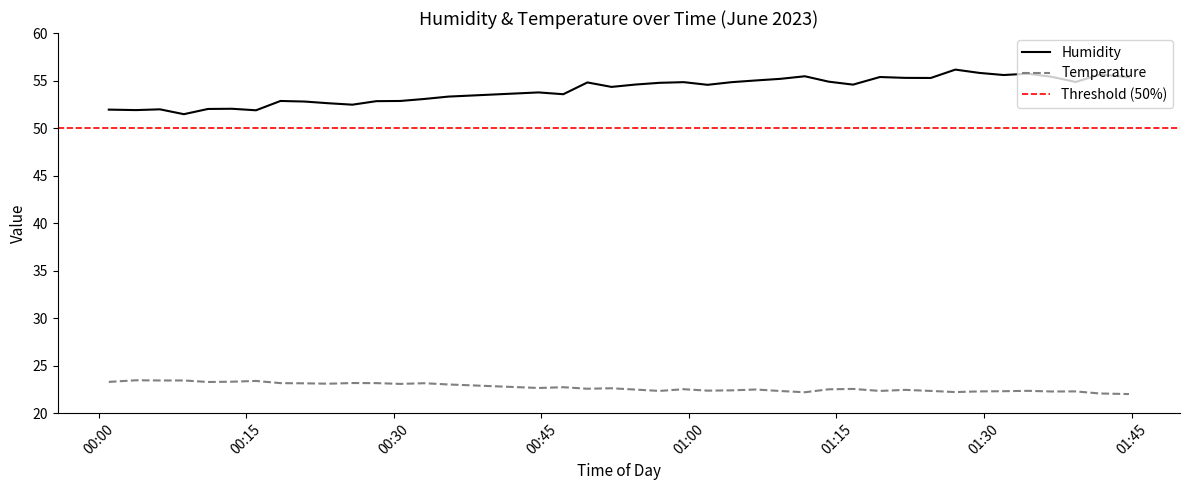

True or false: Humidity and Temperature cross at least once.

False